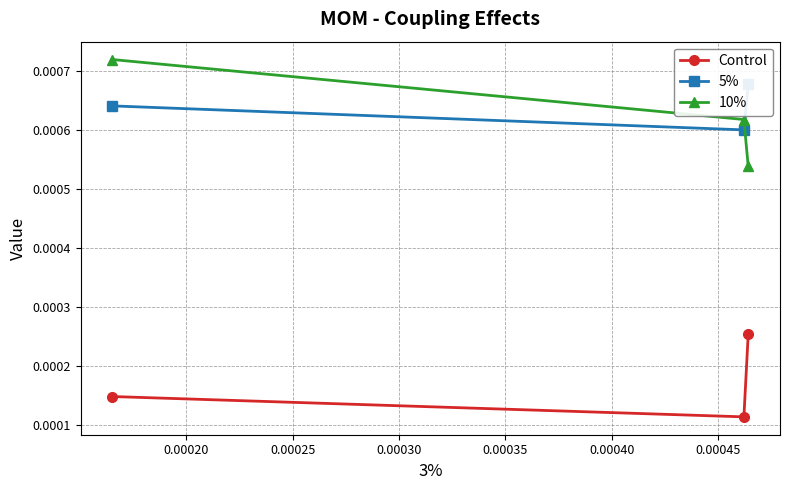

How many Control values are between 0 and 1?

3